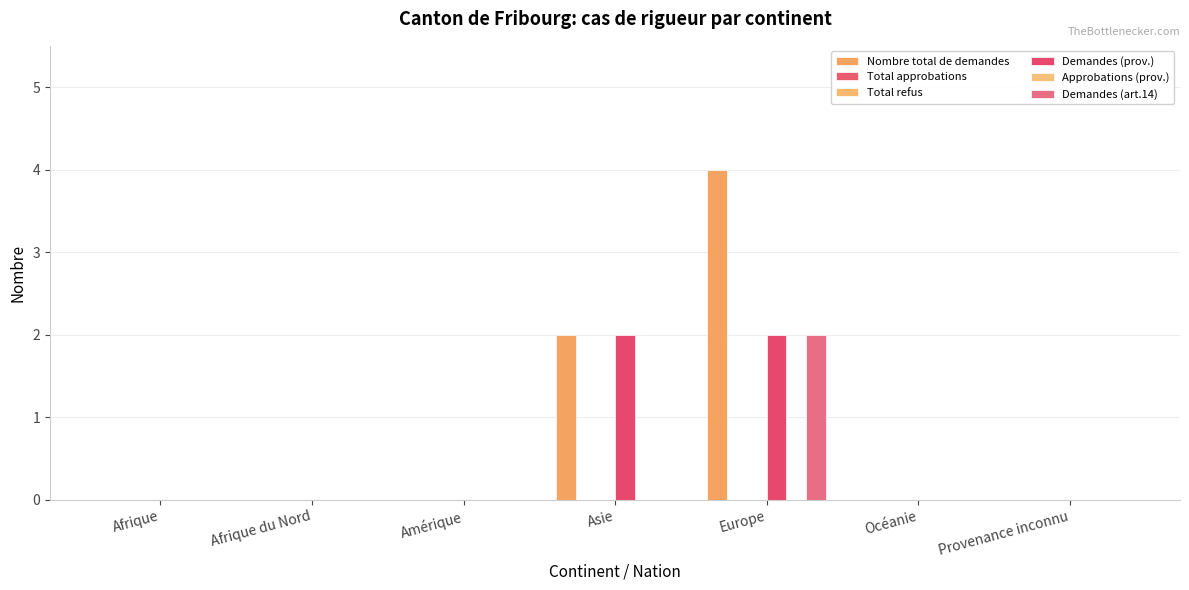

Read the Nombre total de demandes value at Europe.

4